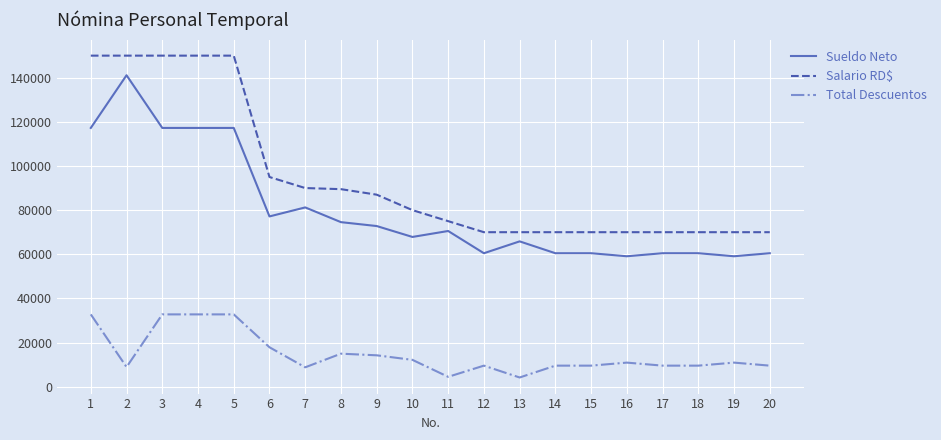

What is the maximum value shown in the chart?

150000.0